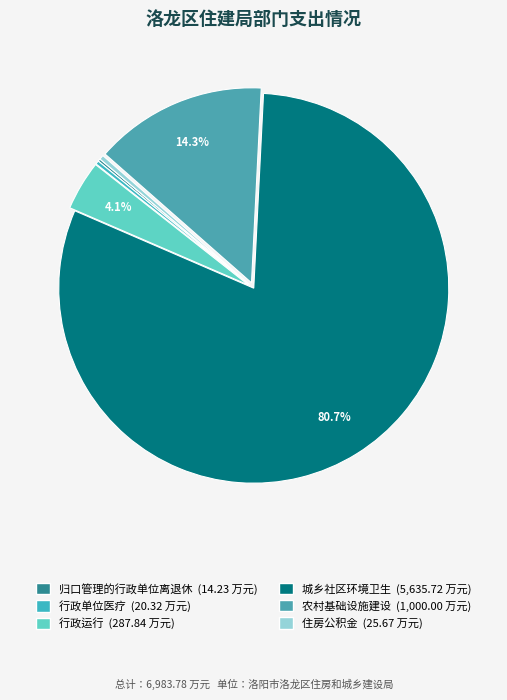

Which category has the biggest portion of the pie?

城乡社区环境卫生